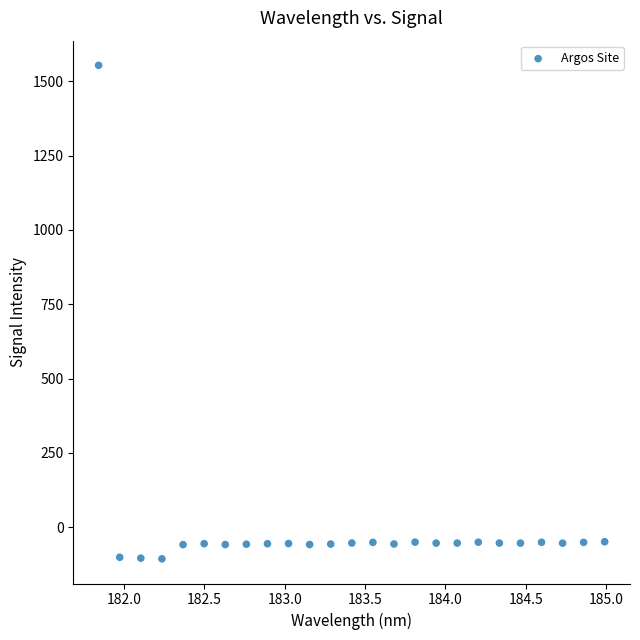

What is the range of X values (max minus min)?

3.1